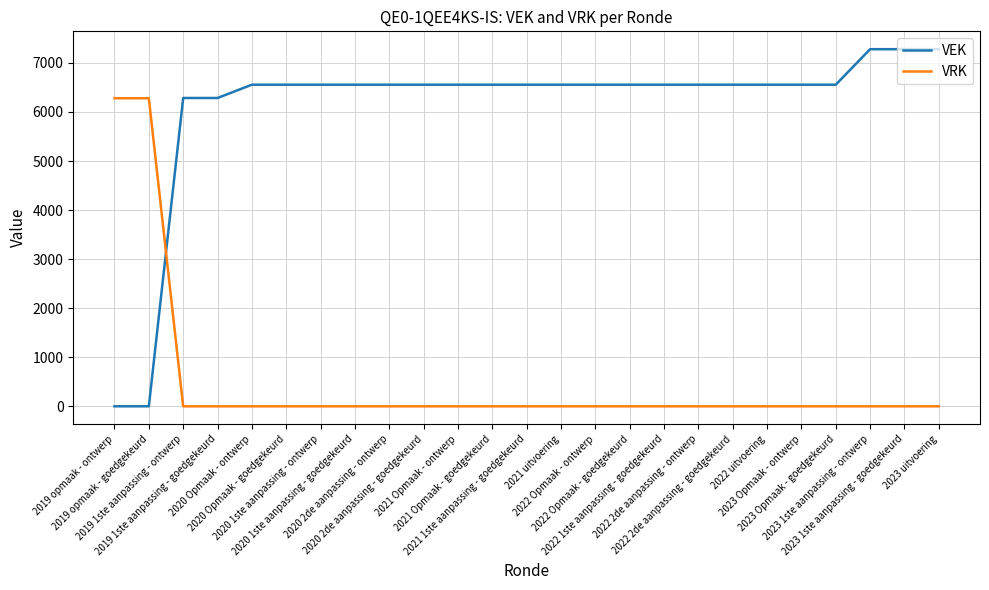

List the series in order of their peak value, highest first.

VEK, VRK